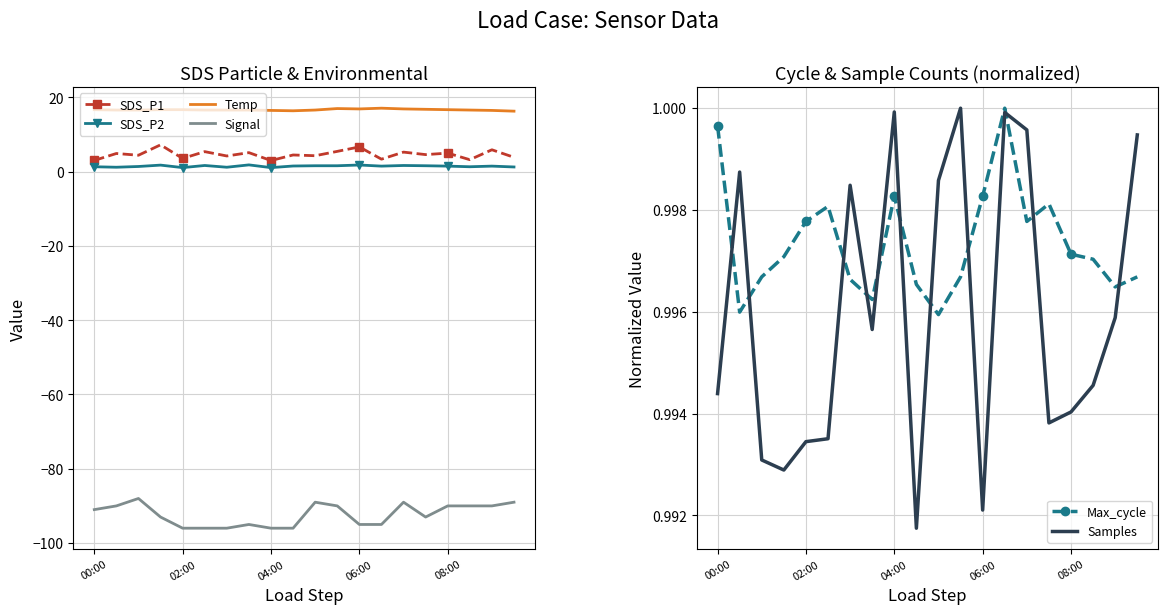

True or false: SDS_P2 and Temp cross at least once.

False